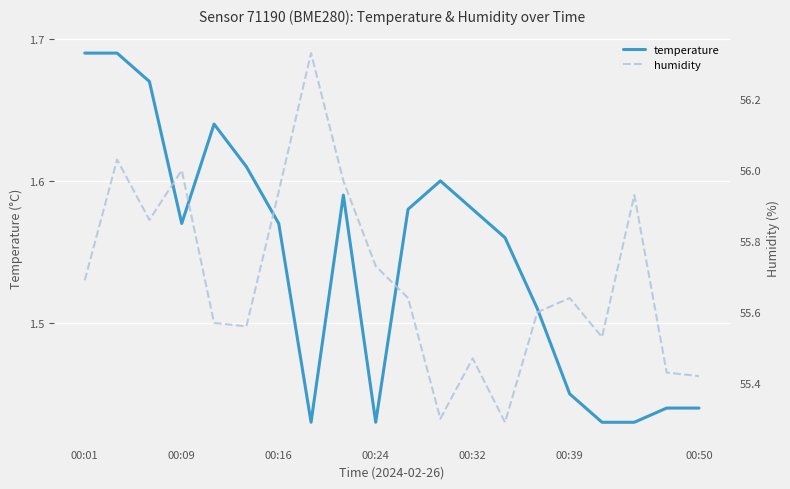

The temperature series shows 2.8 at 00:16. True or false?

False